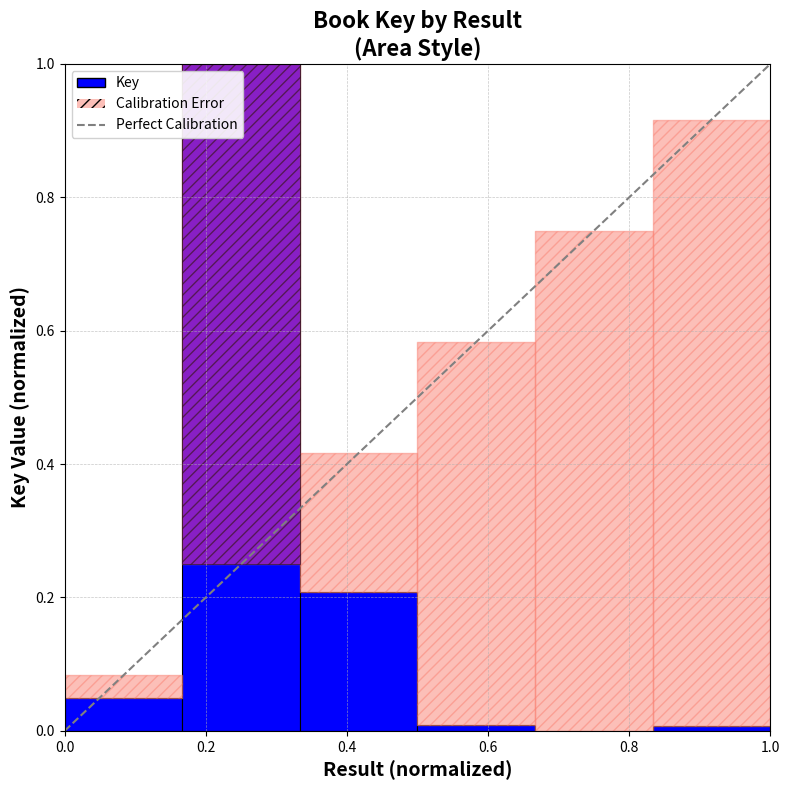

Is it true that the value at 0.0 is 0?

True